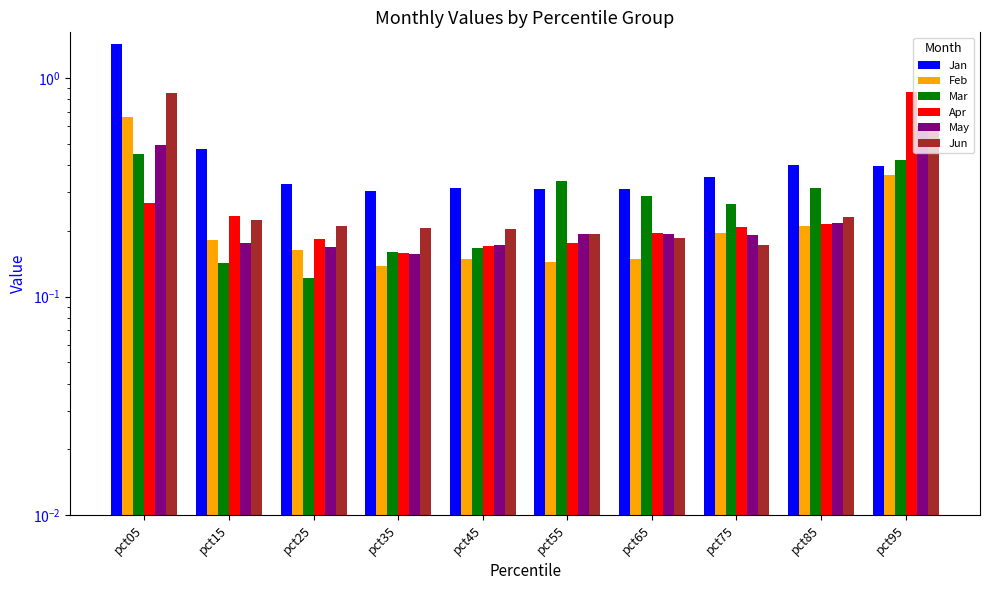

What is the value of the May bar at the 7th from the left?

0.2